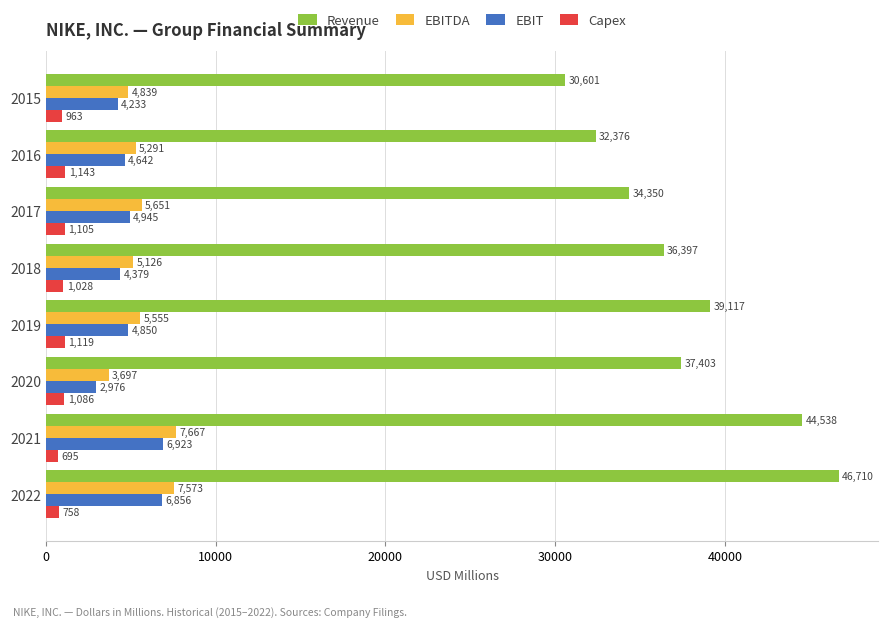

What is the highest value of the EBIT series?

6923